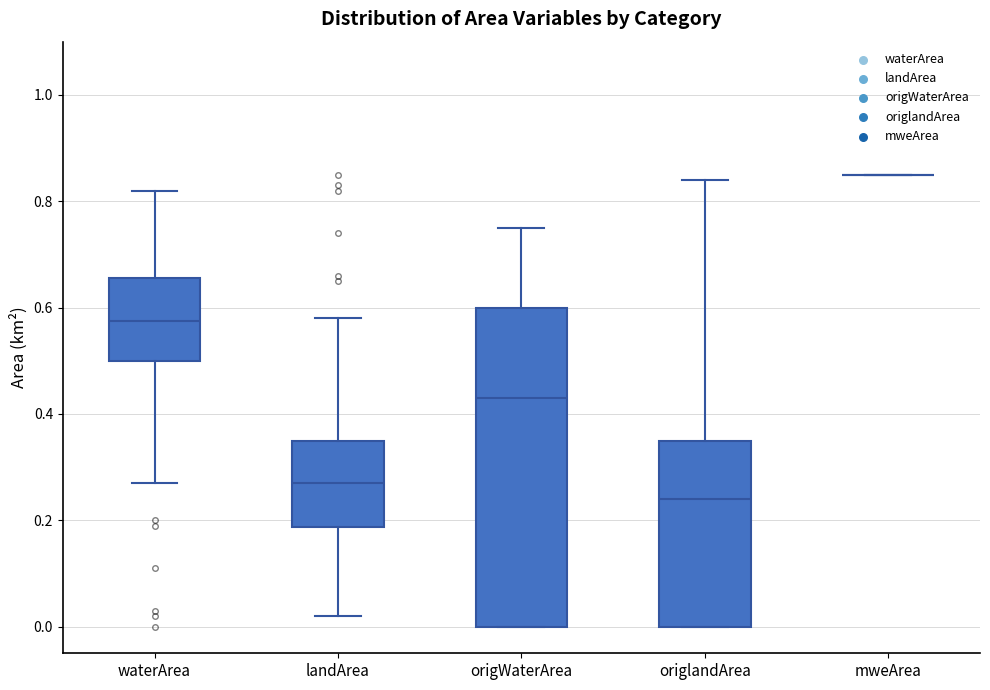

Reading left to right, transcribe this box plot: for each box, give where its median line is, the range the box spans, and where its two whiskers end, as read against the y-axis. The values are not printed on the chart, so give them approximately, as read against the axis.

waterArea: median 0.58, box 0.50 to 0.66, whiskers 0.28 to 0.82
landArea: median 0.28, box 0.18 to 0.36, whiskers 0.02 to 0.58
origWaterArea: median 0.44, box 0.00 to 0.60, whiskers 0.00 to 0.76
origlandArea: median 0.24, box 0.00 to 0.36, whiskers 0.00 to 0.84
mweArea: box collapsed to a line at 0.86, whiskers 0.86 to 0.86